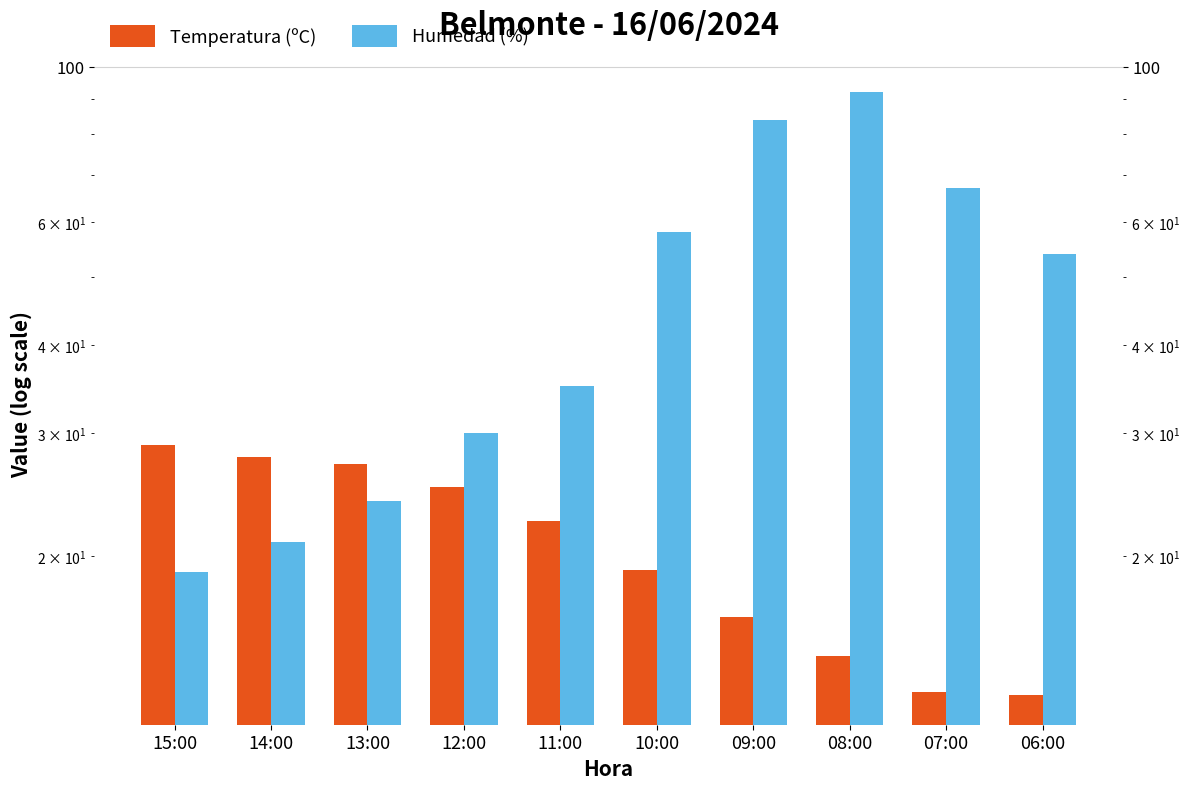

At which category is the sum across all series the highest?

08:00